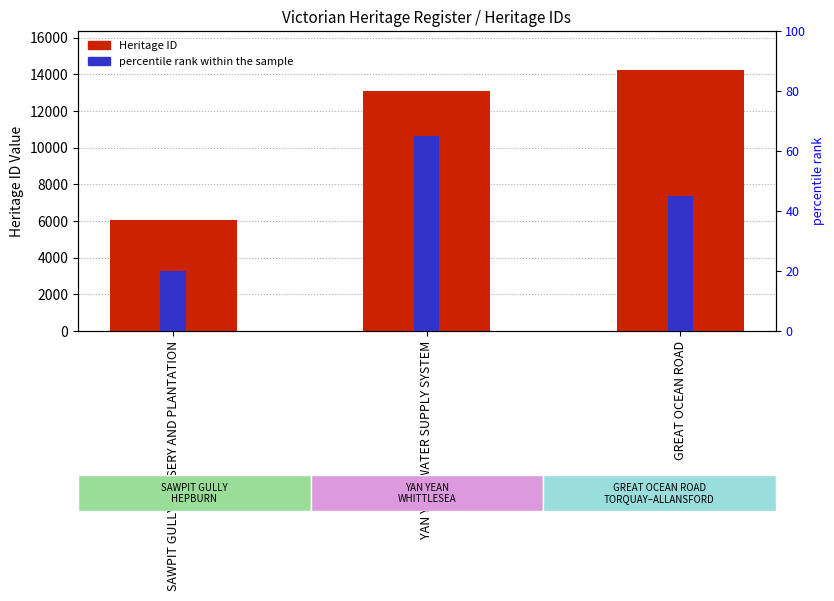

Is the value of percentile rank within the sample at YAN YEAN WATER SUPPLY SYSTEM greater than the value of Heritage ID at YAN YEAN WATER SUPPLY SYSTEM?

No